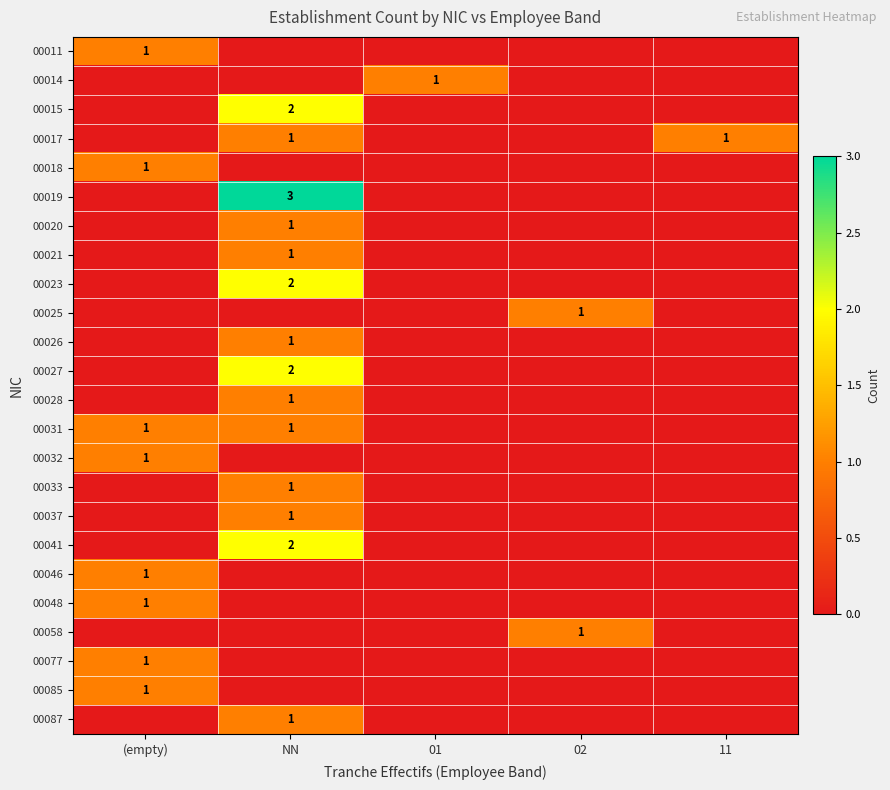

At which category does the chart reach its peak across all series?

NN